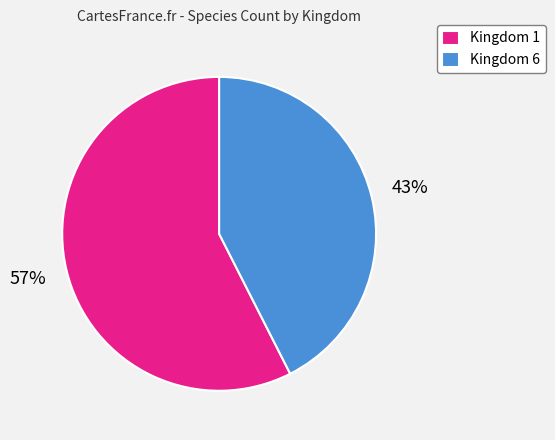

Is it true that Kingdom 6 is 53% of the pie?

False